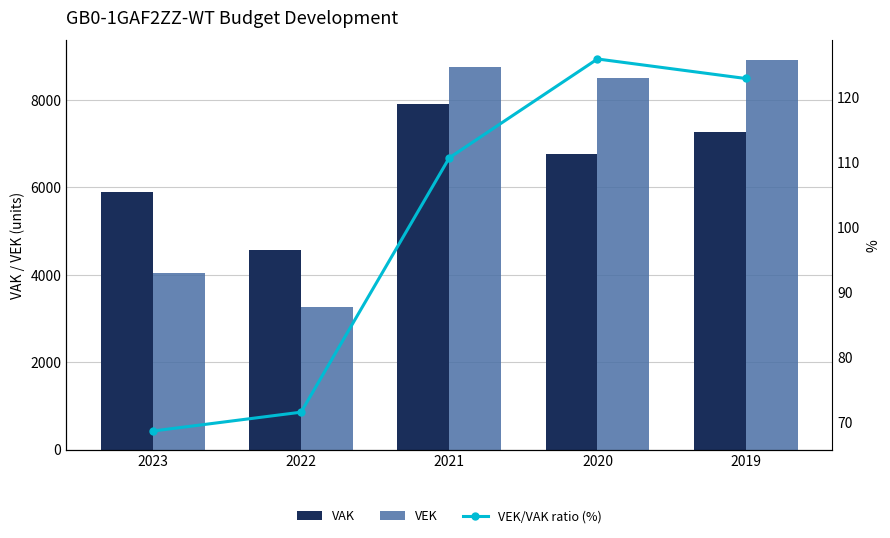

Count the VAK values in the range 5892 to 7258.

3